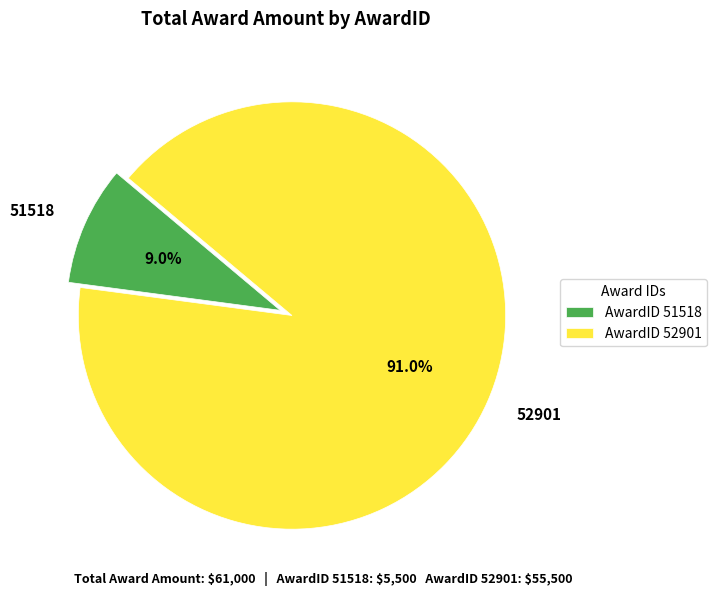

To the nearest percent, what is the combined percentage of 52901 and 51518?

100%